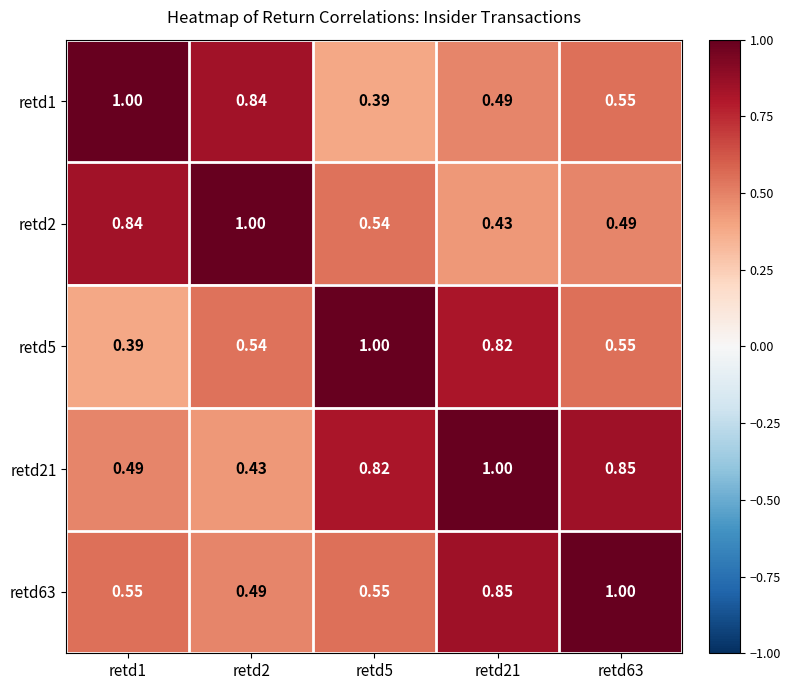

Is the value of retd5 at retd5 greater than the value of retd21 at retd1?

Yes